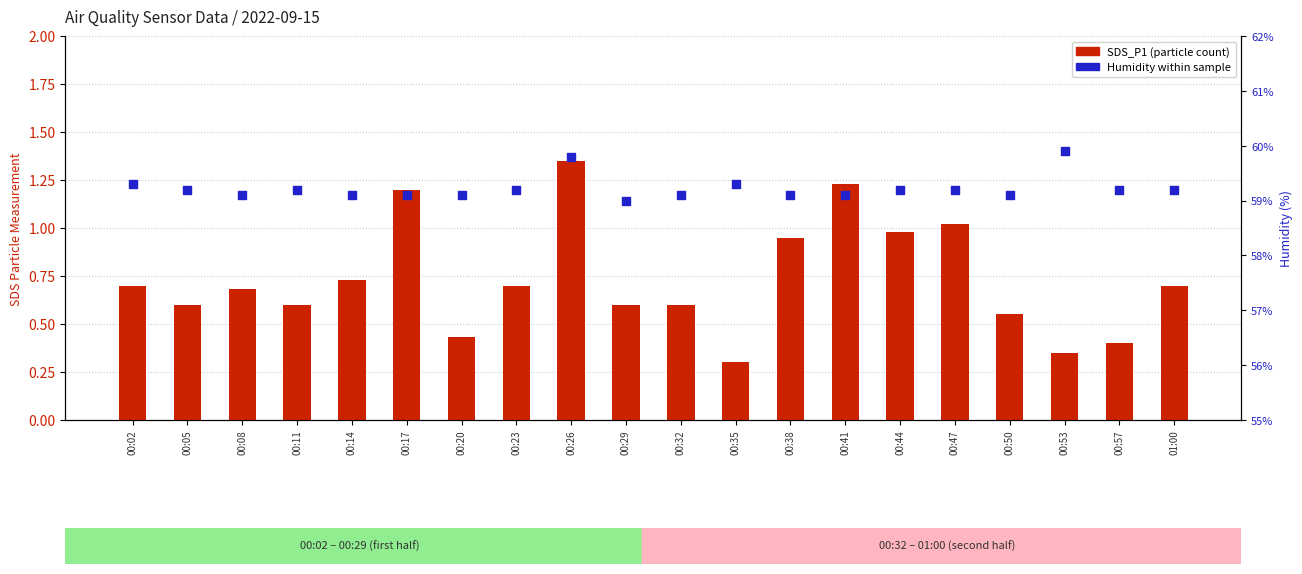

Which series has the widest spread of Y values?

SDS_P1